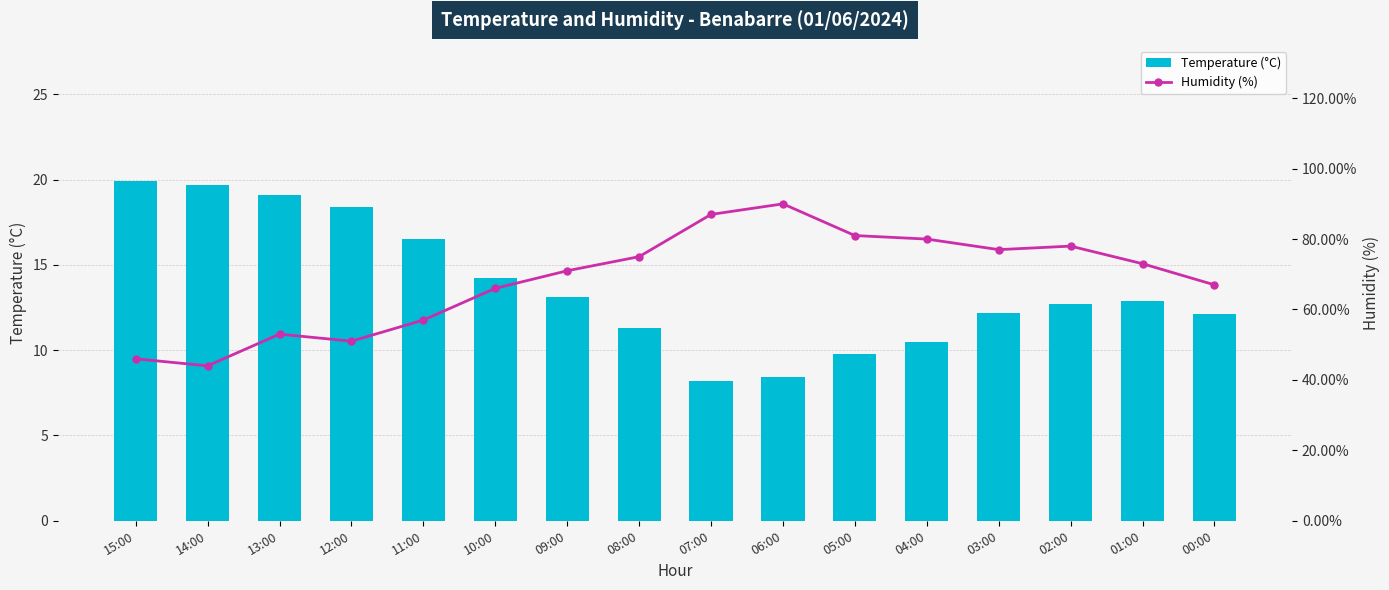

Reading right to left, transcribe all the data shown in this chart.

Temperature (°C): 12.1	12.9	12.7	12.2	10.5	9.8	8.4	8.2	11.3	13.1	14.2	16.5	18.4	19.1	19.7	19.9
Humidity (%): 67.0	73.0	78.0	77.0	80.0	81.0	90.0	87.0	75.0	71.0	66.0	57.0	51.0	53.0	44.0	46.0